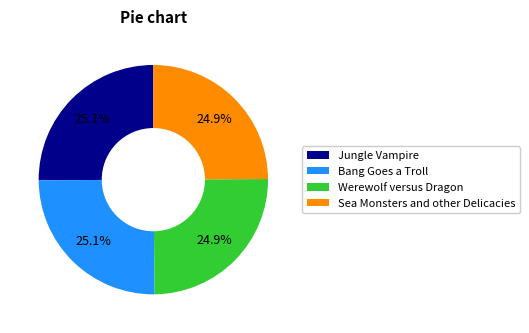

Combined, what portion of the pie is Bang Goes a Troll and Sea Monsters and other Delicacies?

50.0%